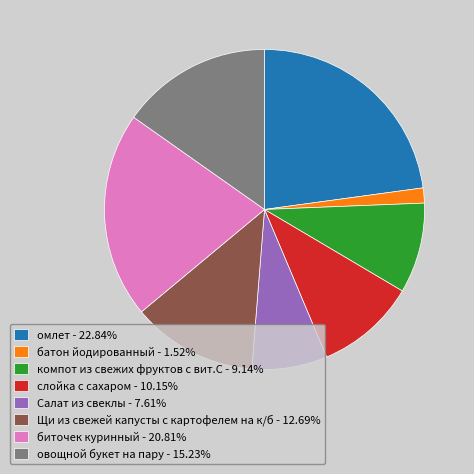

Do овощной букет на пару - 15.23% and слойка с сахаром - 10.15% together represent more than half of the pie?

No